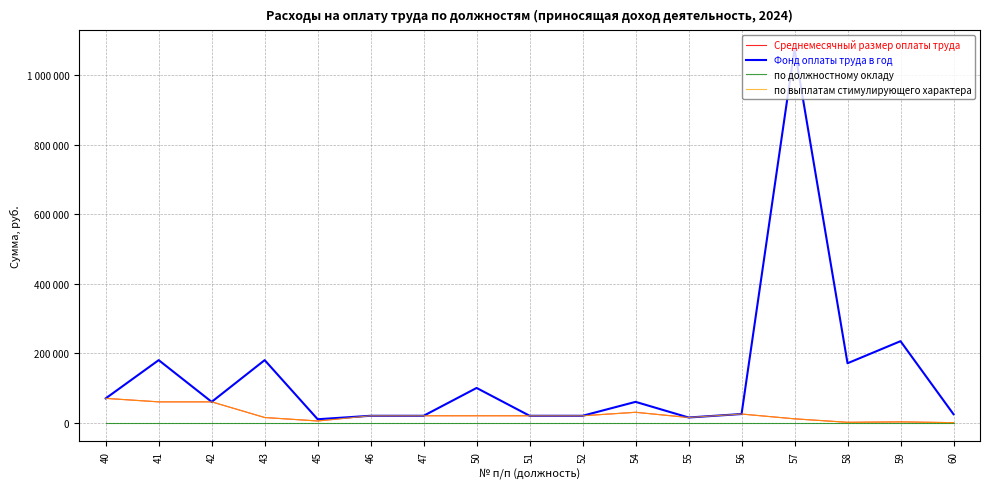

Does the chart display data point markers on the line(s)?

No